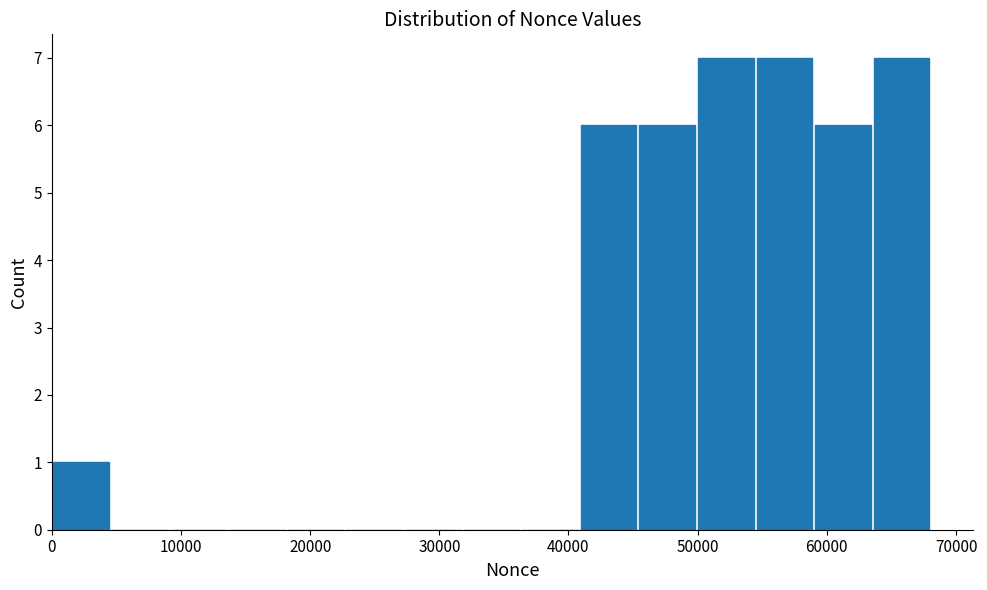

Reading left to right, transcribe this chart: for each bar, give the range it covers on the x-axis and its height. Neither the bar edges nor the heights are printed on the chart, so give them approximately, as read against the axes.

0 to 5000: 1
5000 to 9000: 0
9000 to 14000: 0
14000 to 18000: 0
18000 to 23000: 0
23000 to 27000: 0
27000 to 32000: 0
32000 to 36000: 0
36000 to 41000: 0
41000 to 45000: 6
45000 to 50000: 6
50000 to 54000: 7
54000 to 59000: 7
59000 to 64000: 6
64000 to 68000: 7